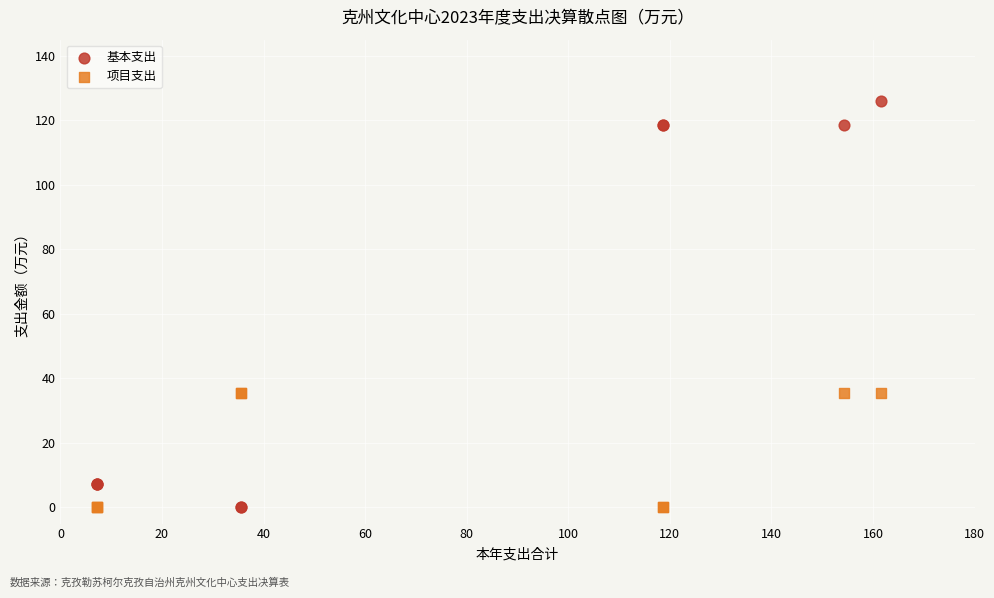

Which series contains the highest Y value?

基本支出